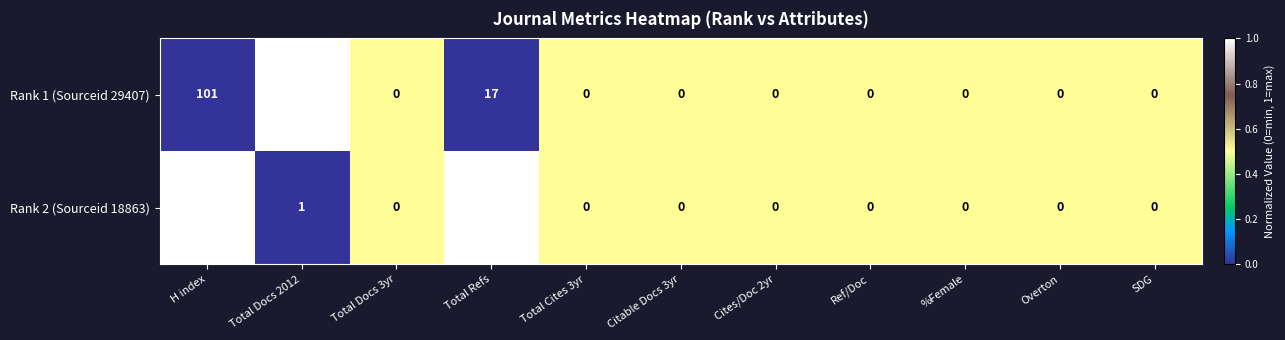

The value of Rank 2 (Sourceid 18863) at Cites/Doc 2yr is 35. True or false?

False